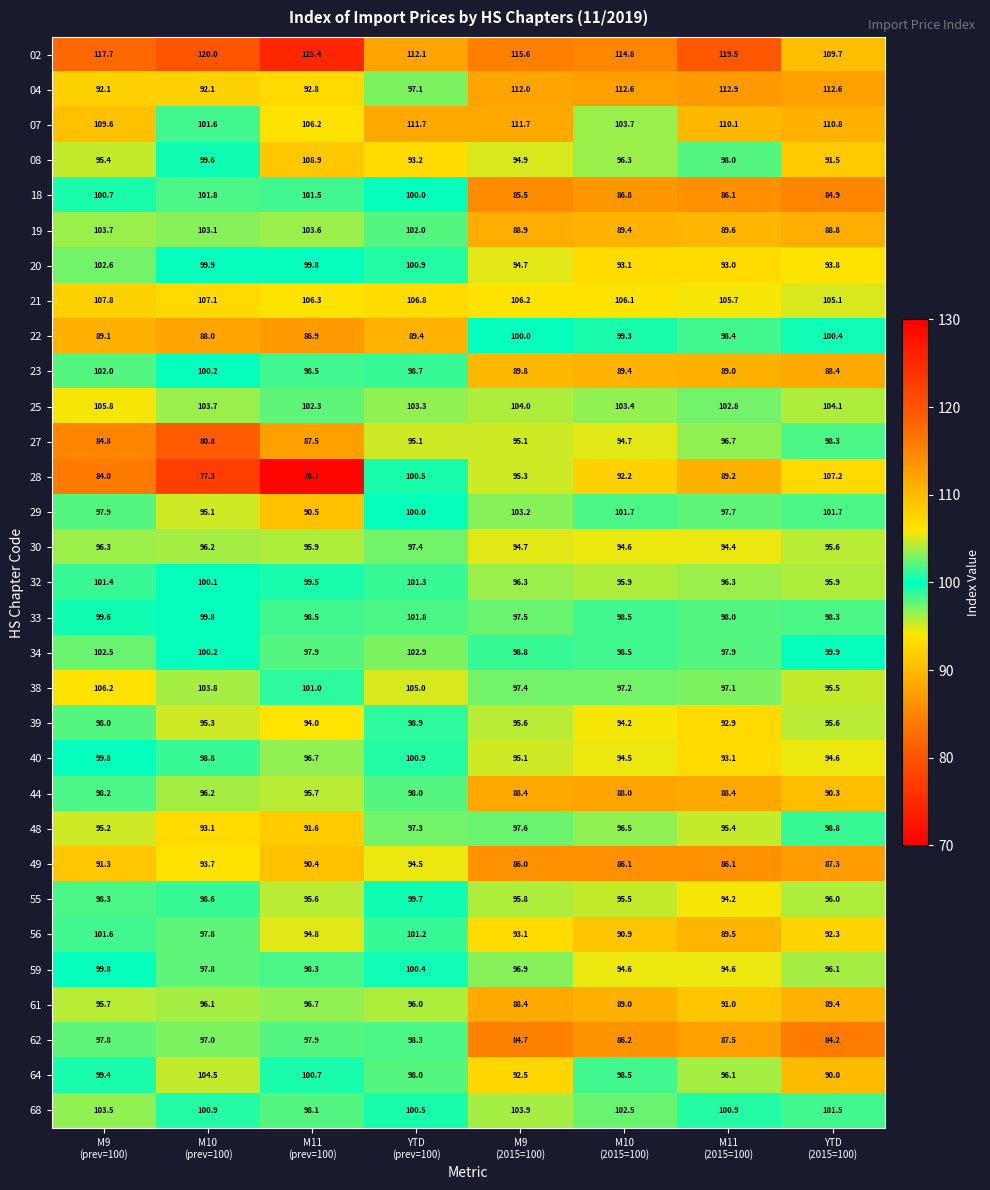

What is the spread (max minus min) of values at M11
(2015=100)?

33.4